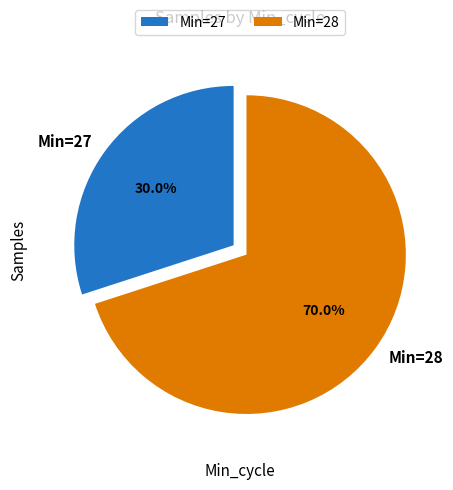

What is the total percentage of Min=28 and Min=27?

100.0%